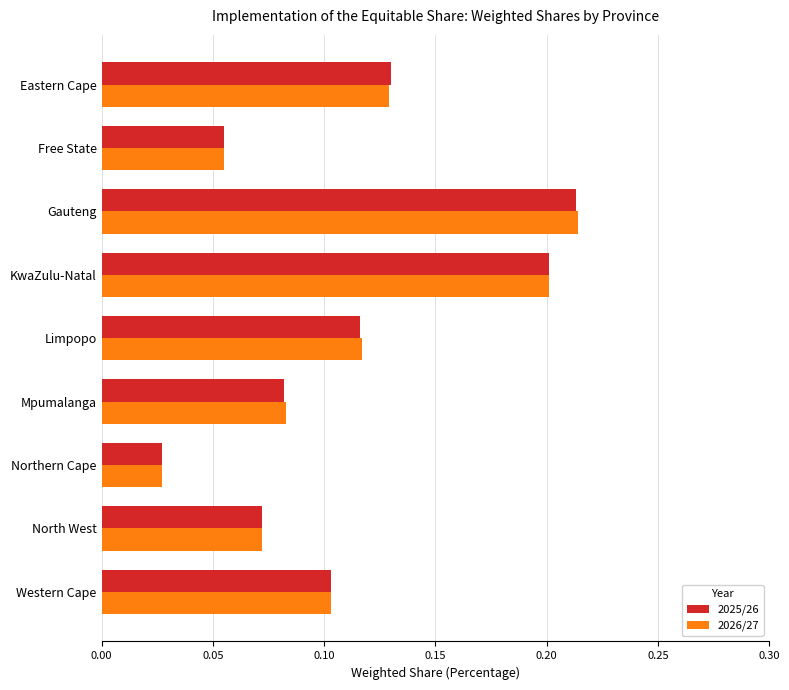

Between Free State and Gauteng, which series saw the biggest shift?

2026/27